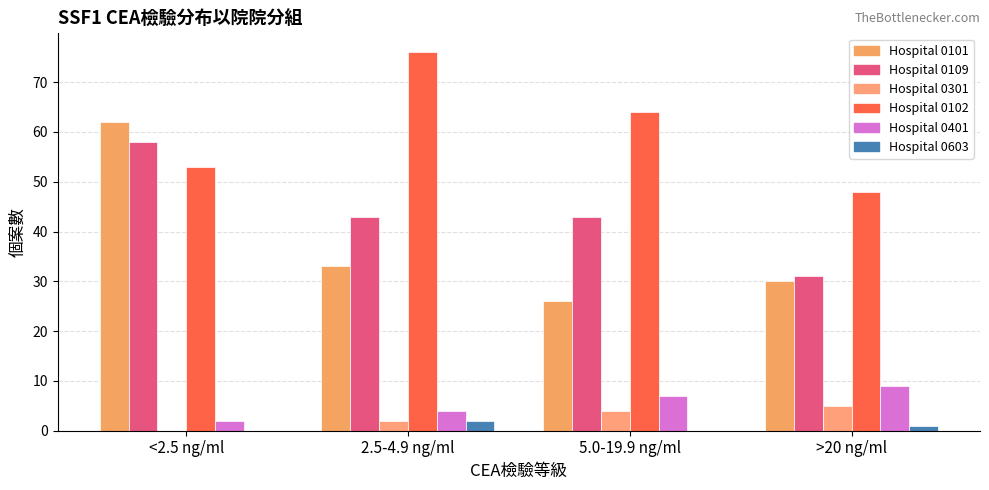

Reading right to left, list all the values displayed in this chart.

Hospital 0101: >20 ng/ml=30	5.0-19.9 ng/ml=26	2.5-4.9 ng/ml=33	<2.5 ng/ml=62
Hospital 0109: >20 ng/ml=31	5.0-19.9 ng/ml=43	2.5-4.9 ng/ml=43	<2.5 ng/ml=58
Hospital 0301: >20 ng/ml=5	5.0-19.9 ng/ml=4	2.5-4.9 ng/ml=2	<2.5 ng/ml=0
Hospital 0102: >20 ng/ml=48	5.0-19.9 ng/ml=64	2.5-4.9 ng/ml=76	<2.5 ng/ml=53
Hospital 0401: >20 ng/ml=9	5.0-19.9 ng/ml=7	2.5-4.9 ng/ml=4	<2.5 ng/ml=2
Hospital 0603: >20 ng/ml=1	5.0-19.9 ng/ml=0	2.5-4.9 ng/ml=2	<2.5 ng/ml=0